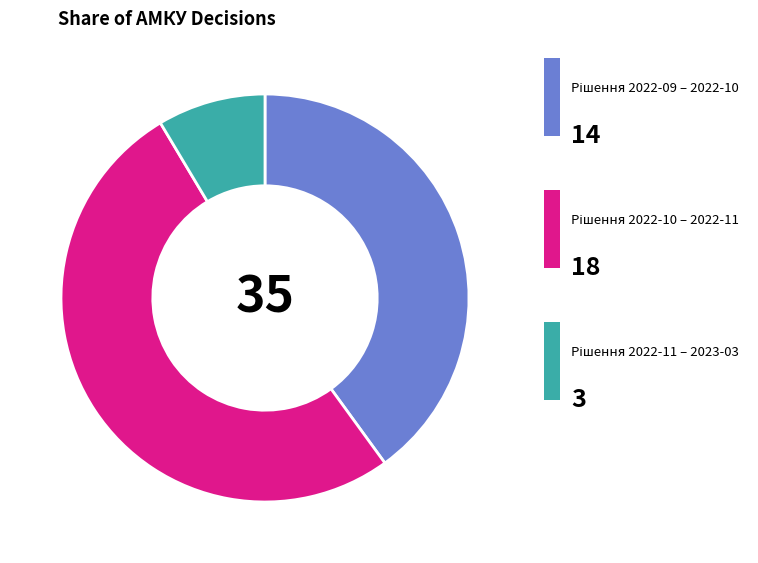

Is there a majority slice in this chart?

Yes